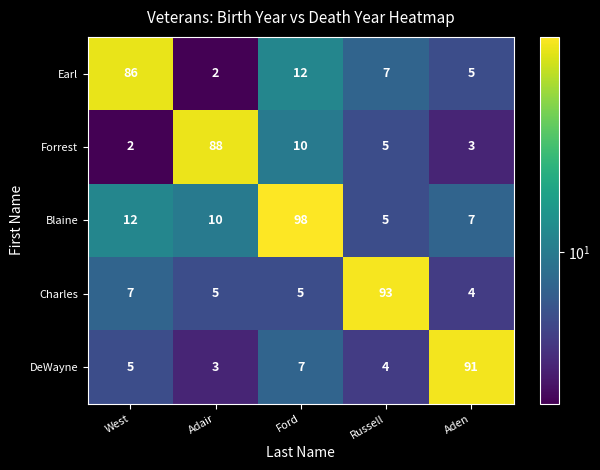

What is the spread (max minus min) of values at Adair?

86